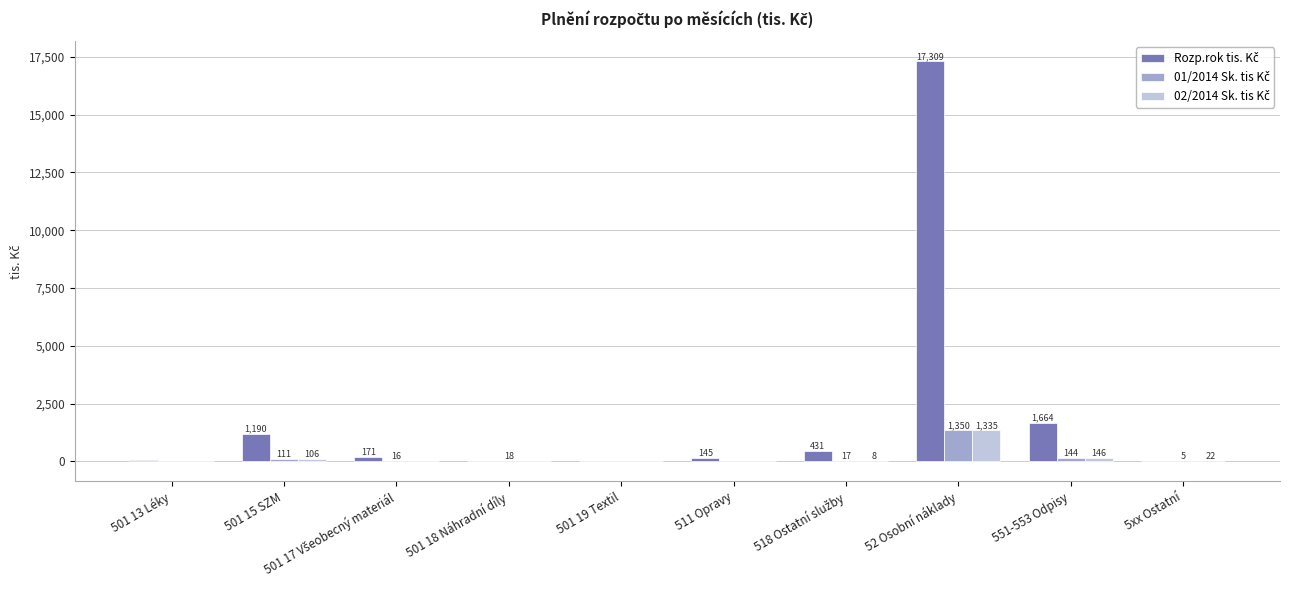

What is the greatest value displayed?

17309.1